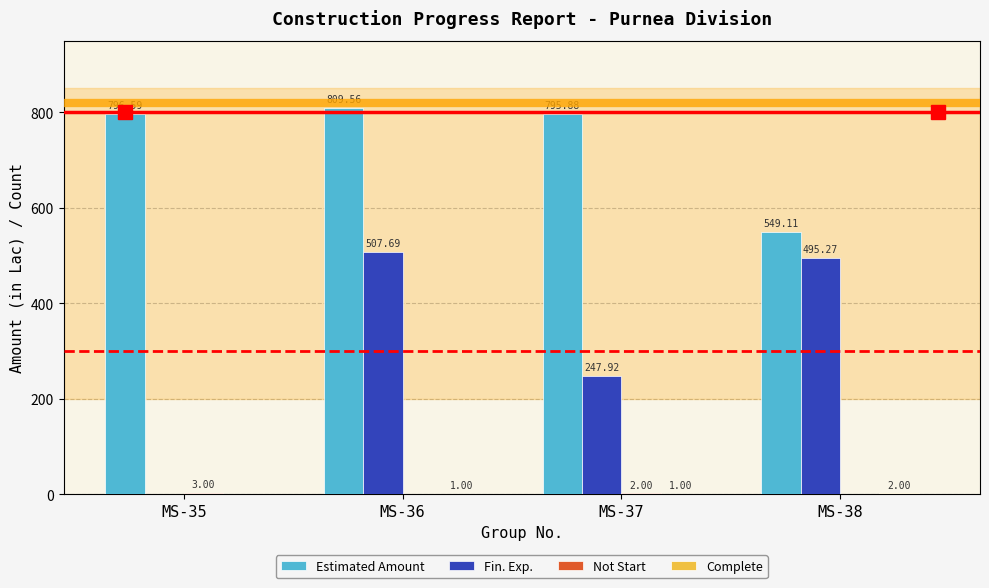

Which series changed the most between MS-35 and MS-37?

Fin. Exp.